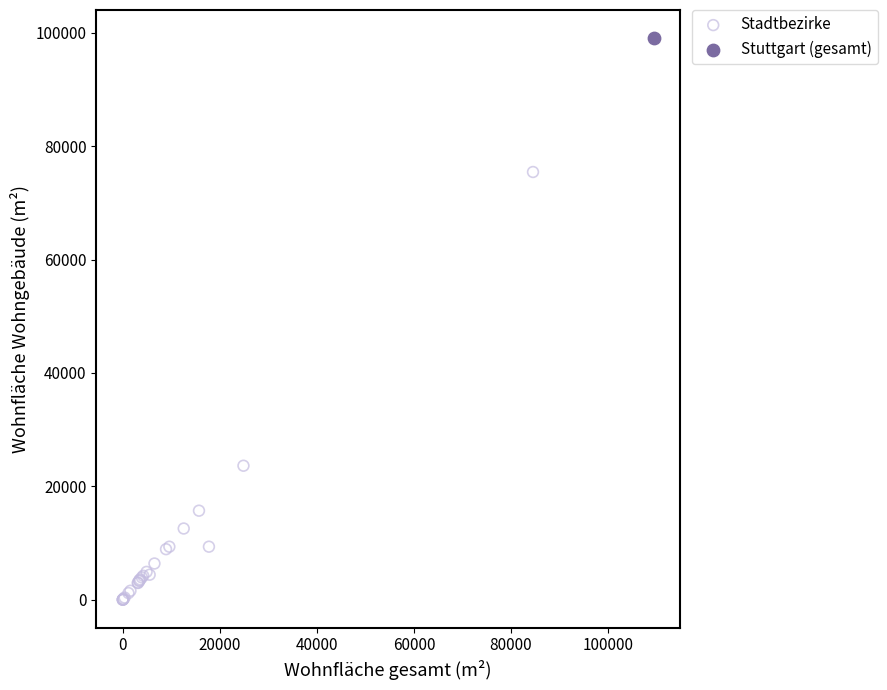

What are all the series names shown in the legend?

Stadtbezirke, Stuttgart (gesamt)